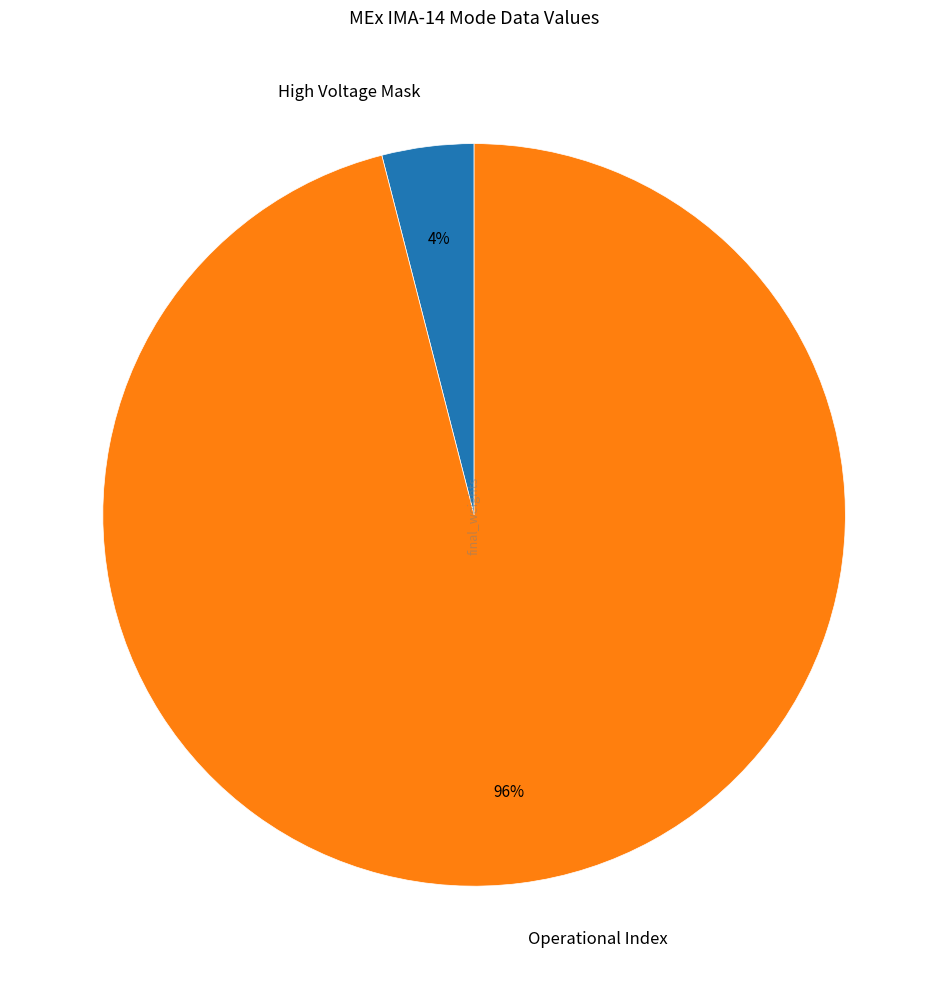

Which slice is the largest?

Operational Index